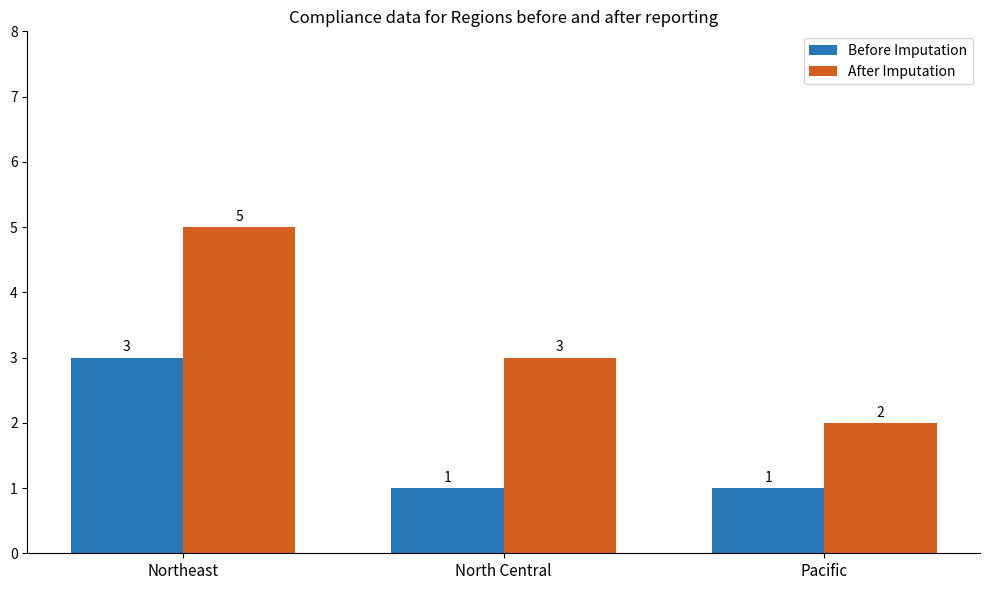

What is the spread (max minus min) of values at North Central?

2